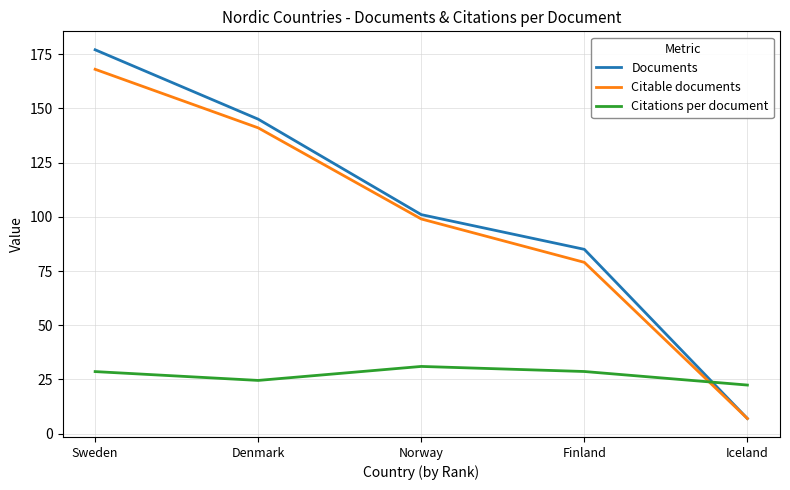

At how many categories does at least one series exceed 112?

2